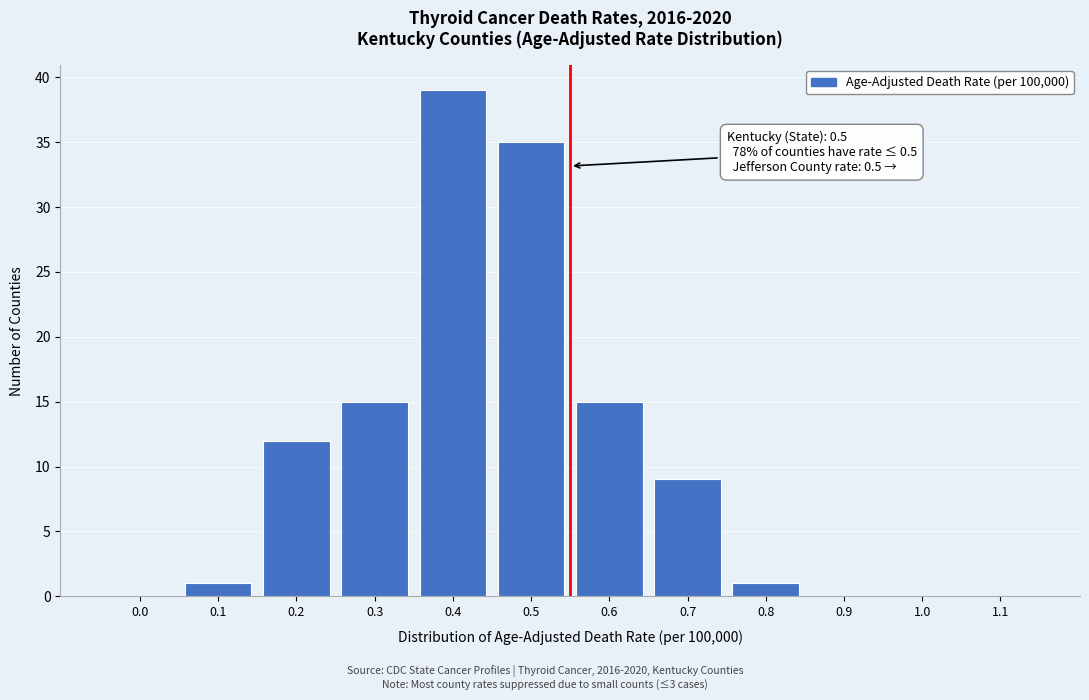

Reading left to right, what are all the values shown in this chart?

0.0=0	0.1=1	0.2=12	0.3=15	0.4=39	0.5=35	0.6=15	0.7=9	0.8=1	0.9=0	1.0=0	1.1=0